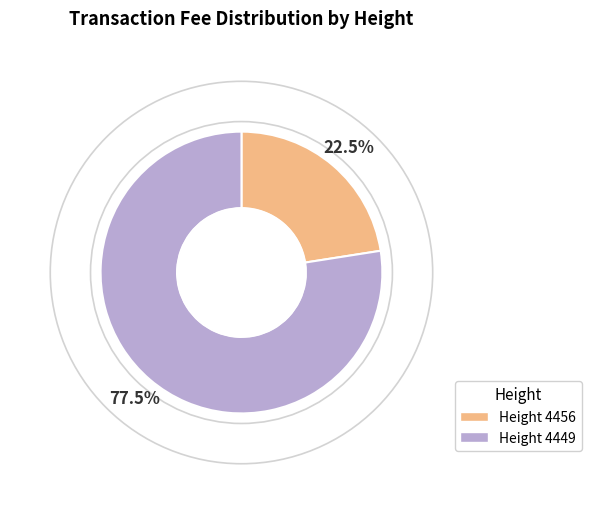

Is there a majority slice in this chart?

Yes